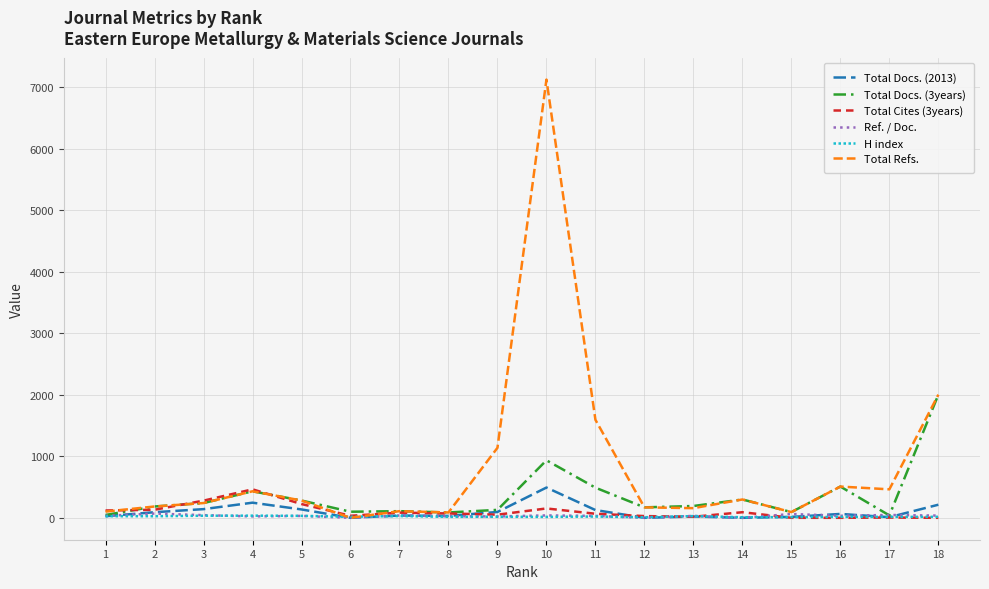

How many series are shown in this chart?

6